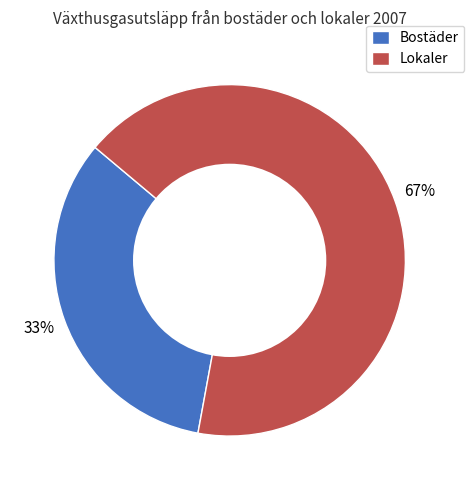

To the nearest percent, what is the average slice percentage?

50%